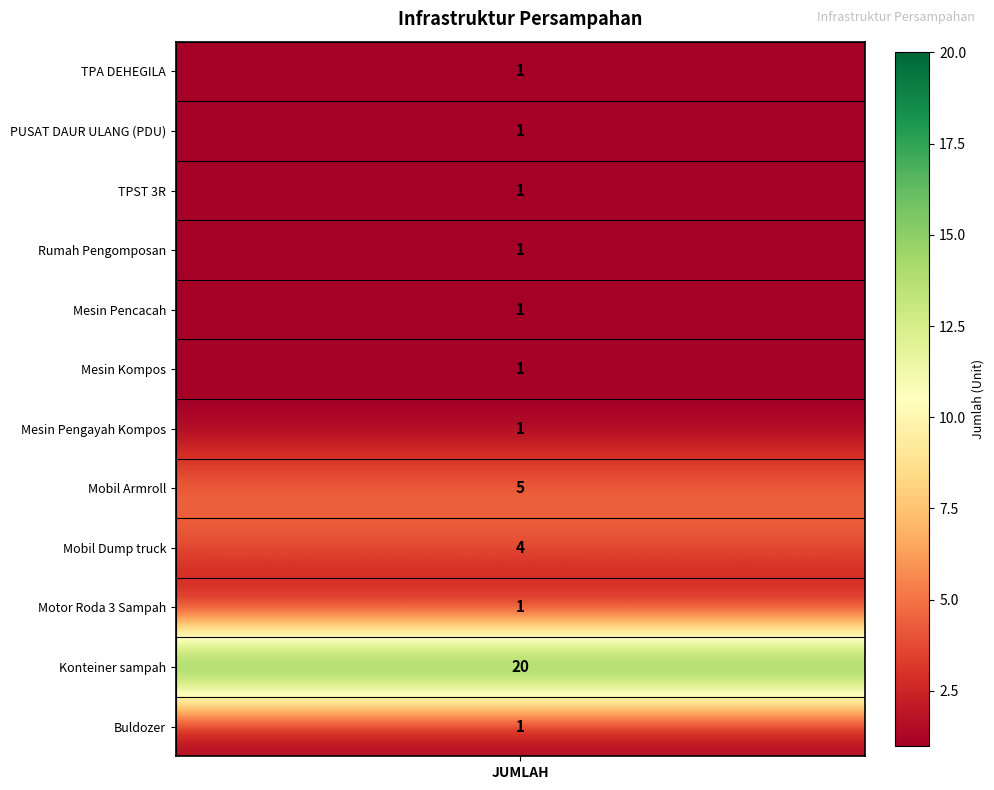

What is the ratio of the value at Motor Roda 3 Sampah to the value at Mesin Kompos?

1.0